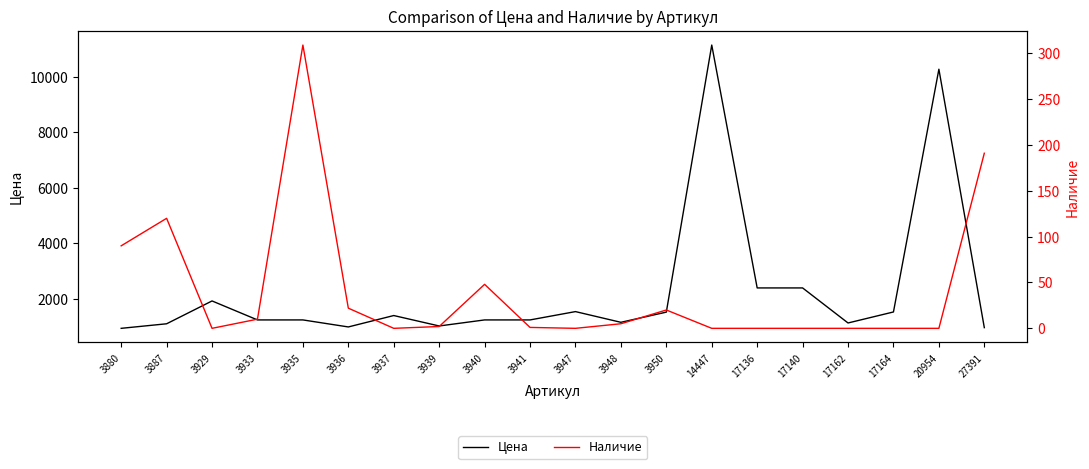

True or false: Цена has a value of 769 at 17136.

False